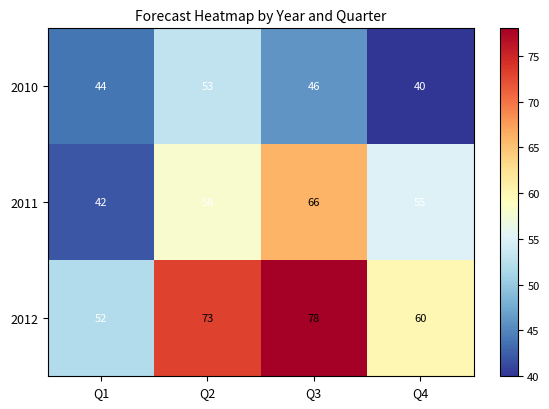

Which category has the lowest value across all series?

Q4